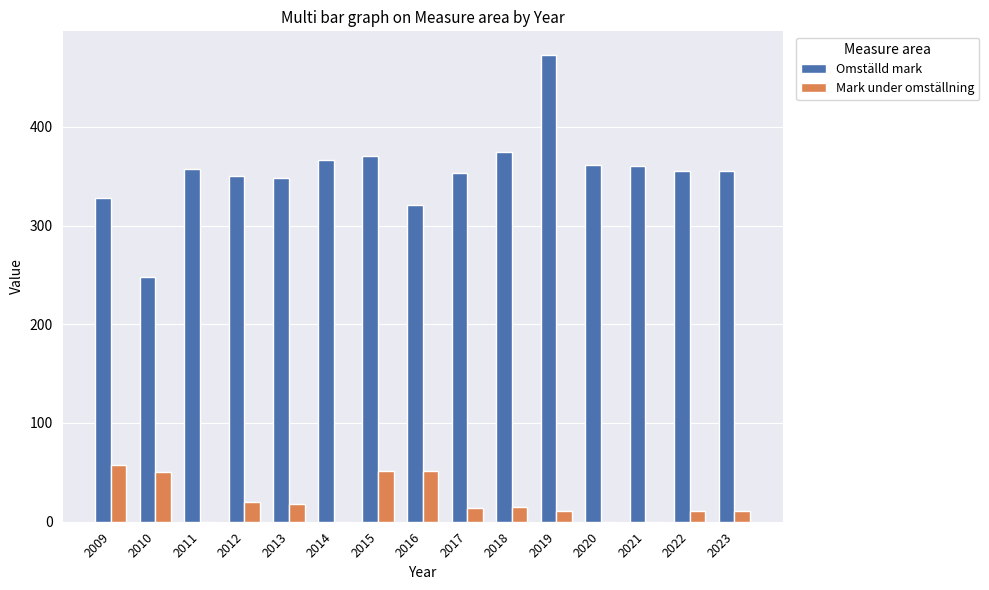

What is the spread (max minus min) of values at 2013?

330